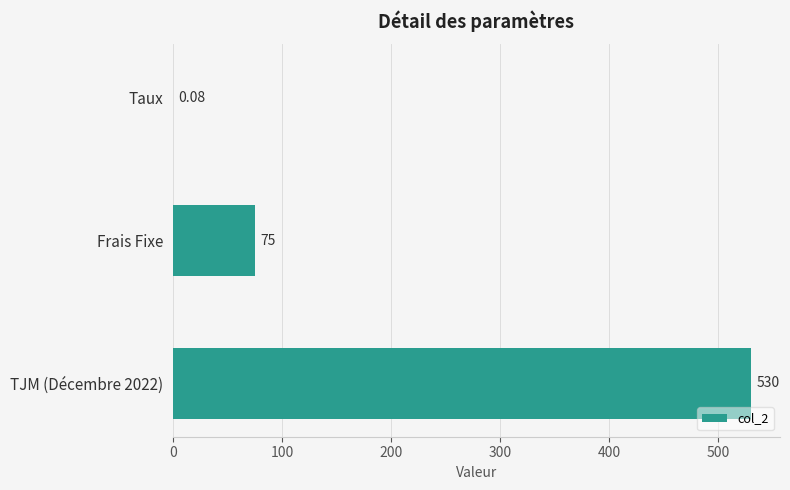

Which has a higher value, Frais Fixe or TJM (Décembre 2022)?

TJM (Décembre 2022)